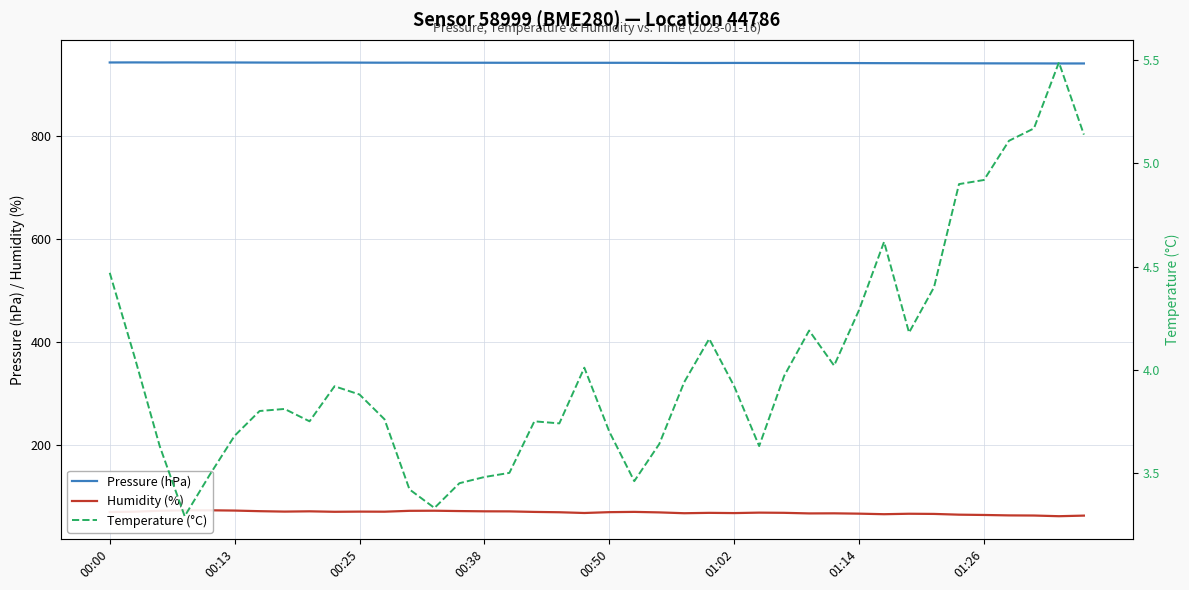

What is the total value across all series at 26?

1015.7